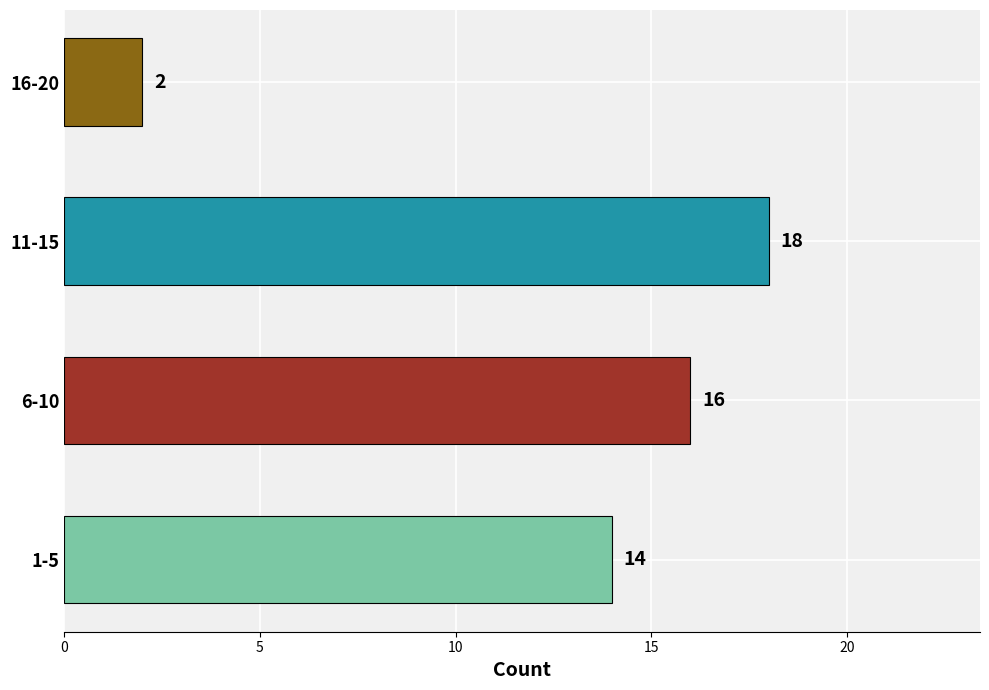

How many values are between 14 and 18?

3